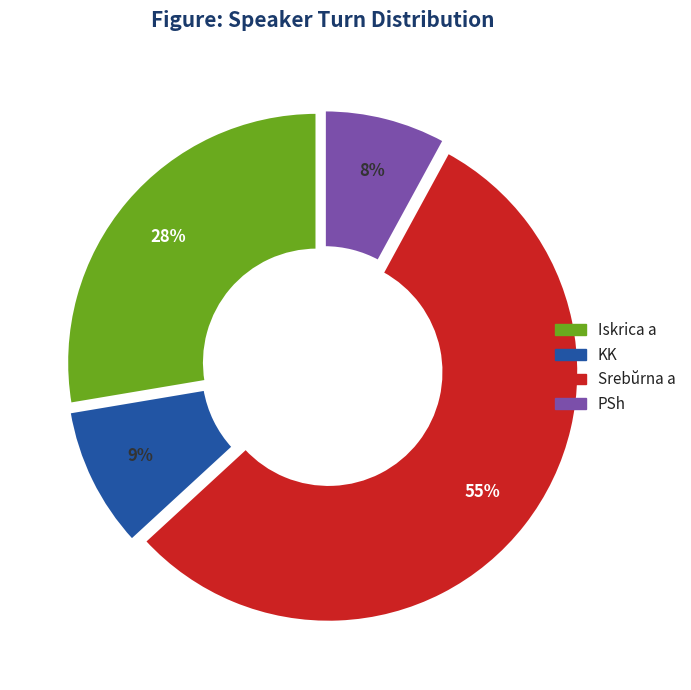

Is there any slice that represents more than half of the pie?

Yes